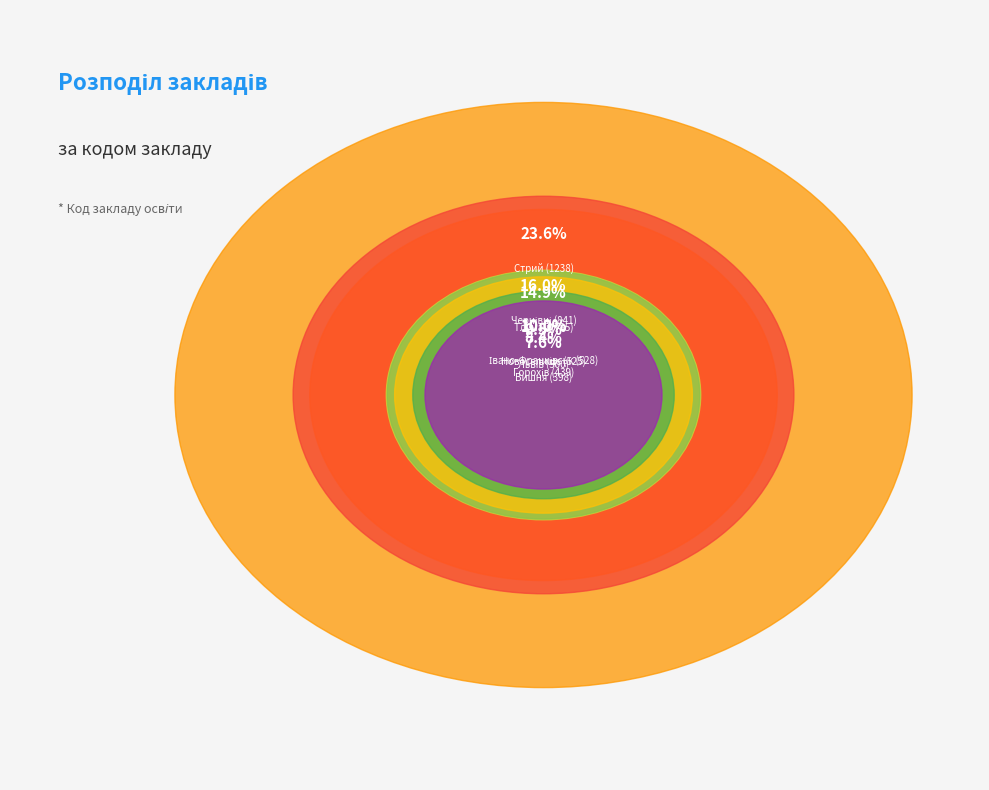

Approximately how many times larger is the value at Івано-Франківськ (528) compared to Тлумач (785)?

0.7